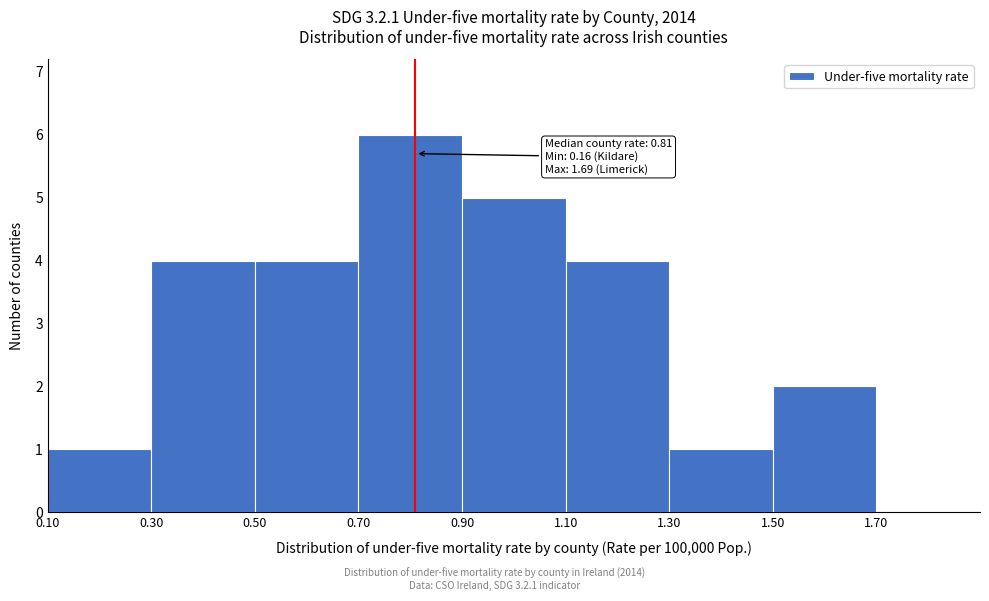

Over which range of the x-axis is the bar tallest?

0.7 to 0.9